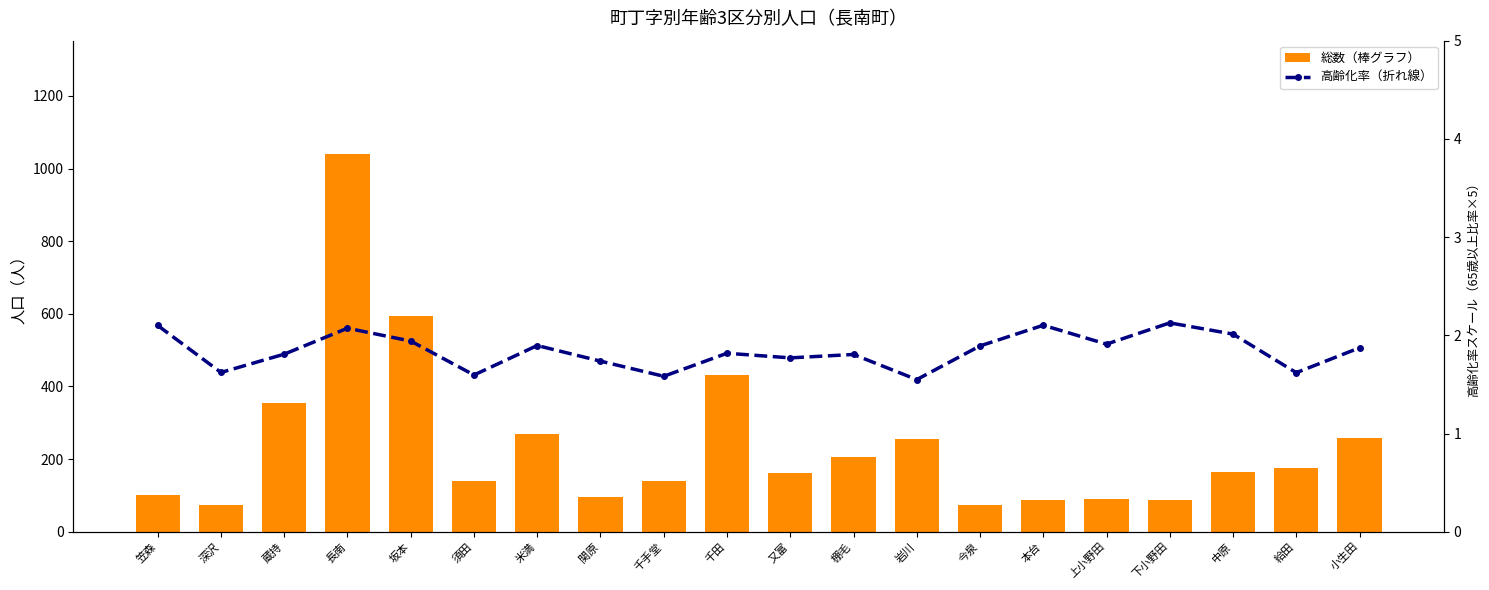

What are all the series names shown in the legend?

総数（棒グラフ）, 高齢化率（折れ線）